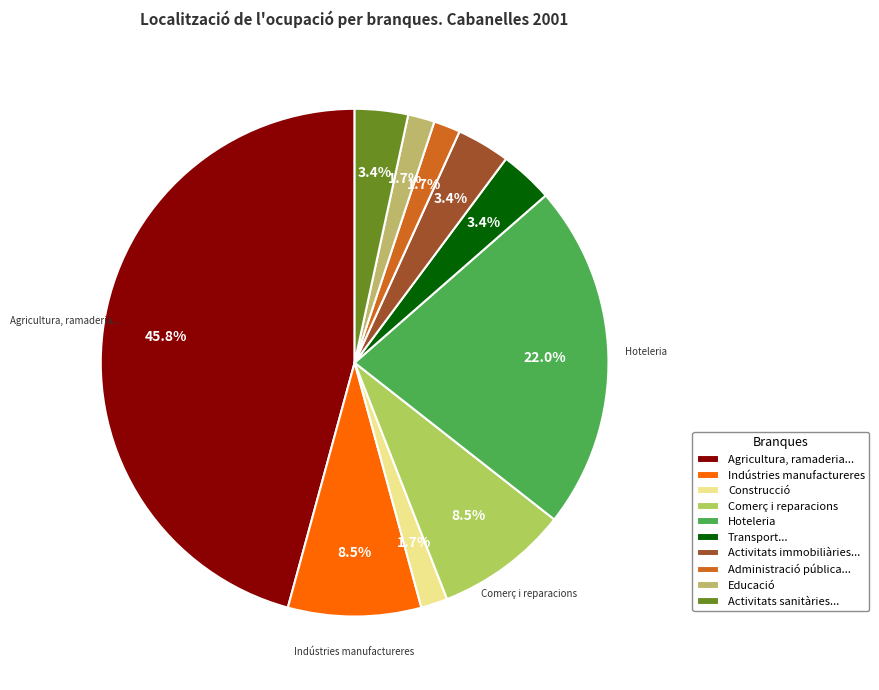

How many segments does this pie chart have?

10